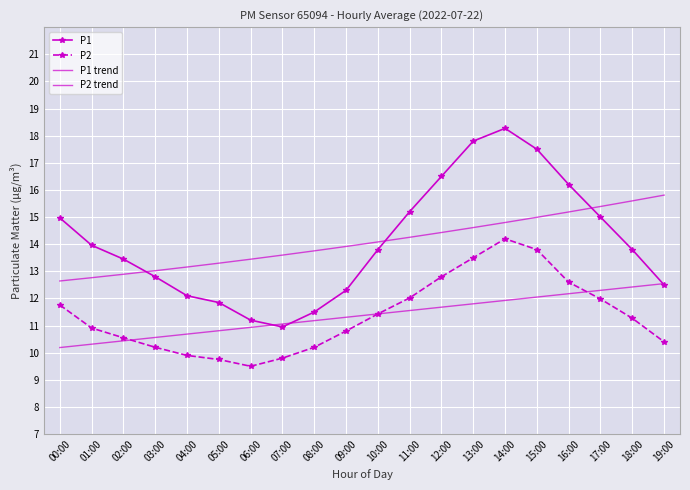

Reading left to right, list all the values displayed in this chart.

P1: 00:00=15.0	01:00=14.0	02:00=13.4	03:00=12.8	04:00=12.1	05:00=11.8	06:00=11.2	07:00=10.9	08:00=11.5	09:00=12.3	10:00=13.8	11:00=15.2	12:00=16.5	13:00=17.8	14:00=18.3	15:00=17.5	16:00=16.2	17:00=15.0	18:00=13.8	19:00=12.5
P2: 00:00=11.8	01:00=10.9	02:00=10.6	03:00=10.2	04:00=9.9	05:00=9.8	06:00=9.5	07:00=9.8	08:00=10.2	09:00=10.8	10:00=11.4	11:00=12.0	12:00=12.8	13:00=13.5	14:00=14.2	15:00=13.8	16:00=12.6	17:00=12.0	18:00=11.3	19:00=10.4
P1 trend: 00:00=12.6	01:00=12.8	02:00=12.9	03:00=13.0	04:00=13.2	05:00=13.3	06:00=13.4	07:00=13.6	08:00=13.8	09:00=13.9	10:00=14.1	11:00=14.3	12:00=14.4	13:00=14.6	14:00=14.8	15:00=15.0	16:00=15.2	17:00=15.4	18:00=15.6	19:00=15.8
P2 trend: 00:00=10.2	01:00=10.3	02:00=10.4	03:00=10.6	04:00=10.7	05:00=10.8	06:00=10.9	07:00=11.1	08:00=11.2	09:00=11.3	10:00=11.4	11:00=11.6	12:00=11.7	13:00=11.8	14:00=11.9	15:00=12.1	16:00=12.2	17:00=12.3	18:00=12.4	19:00=12.5